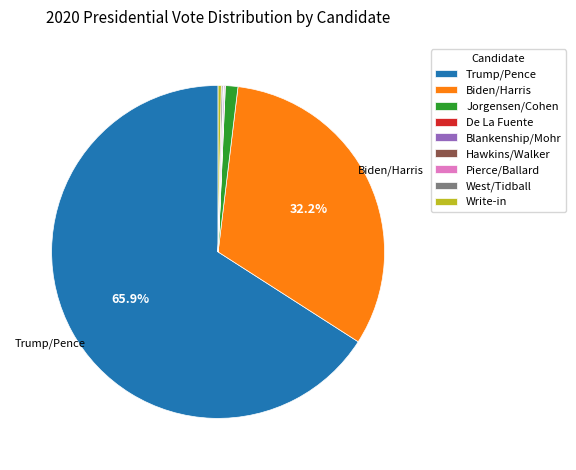

Is the sum of Trump/Pence and Write-in greater than half?

Yes